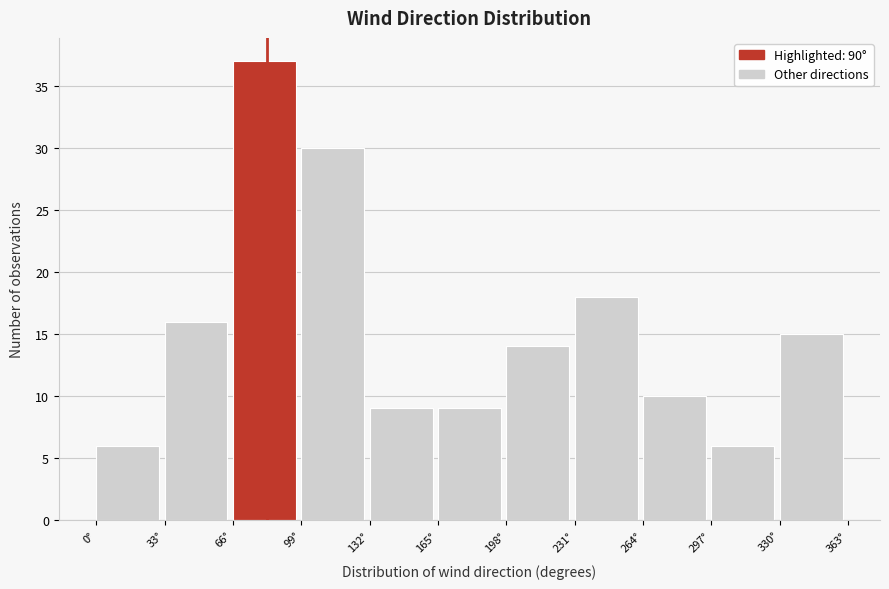

Reading left to right, transcribe this chart: for each bar, give the range it covers on the x-axis and its height. Neither the bar edges nor the heights are printed on the chart, so give them approximately, as read against the axes.

0 to 33: 6
33 to 66: 16
66 to 99: 37
99 to 132: 30
132 to 165: 9
165 to 198: 9
198 to 231: 14
231 to 264: 18
264 to 297: 10
297 to 330: 6
330 to 363: 15